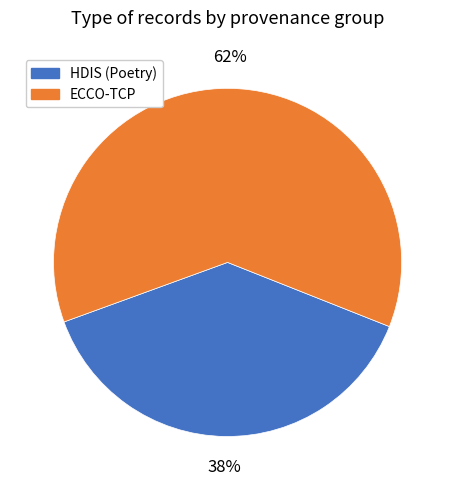

Does any single category account for the majority?

Yes